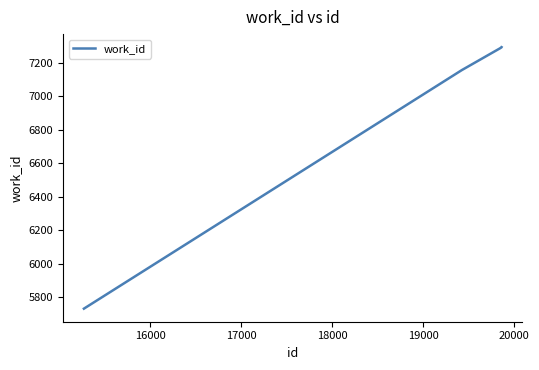

True or false: there are more than 2 points higher than both neighbors.

False